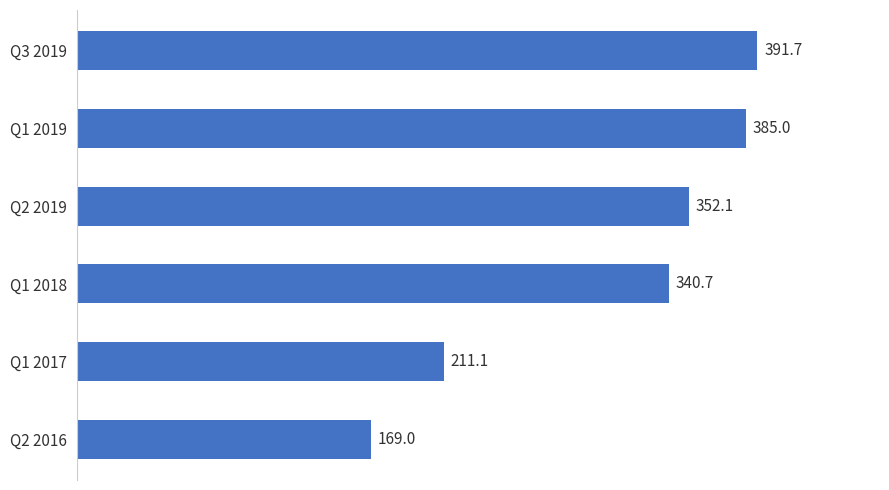

List the labels in order of value, smallest first.

Q2 2016, Q1 2017, Q1 2018, Q2 2019, Q1 2019, Q3 2019